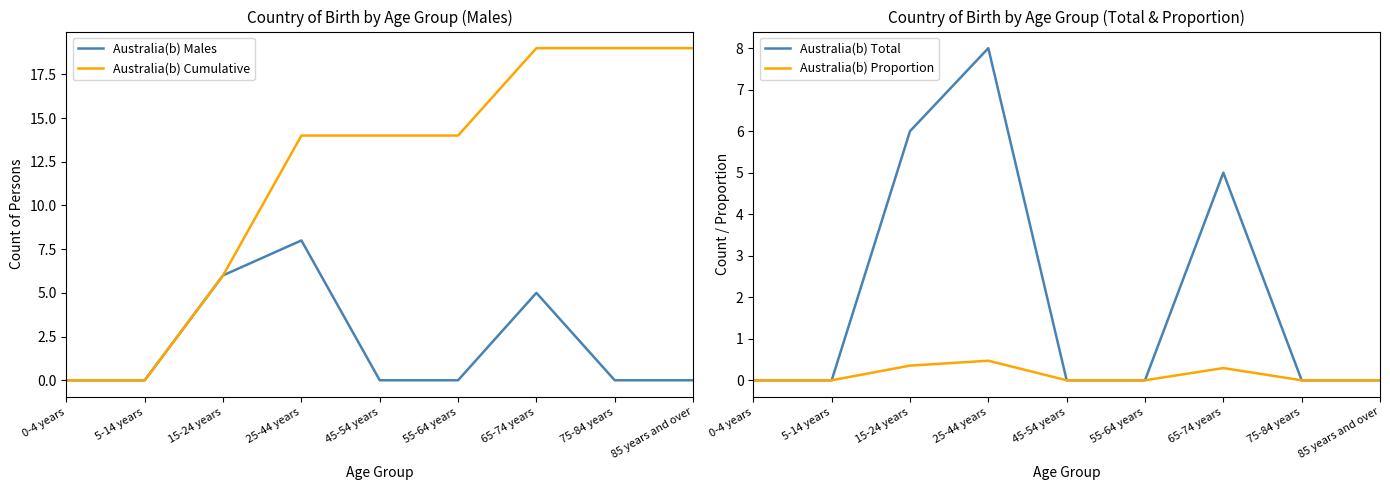

At which label is Australia(b) Total closest to 4?

65-74 years